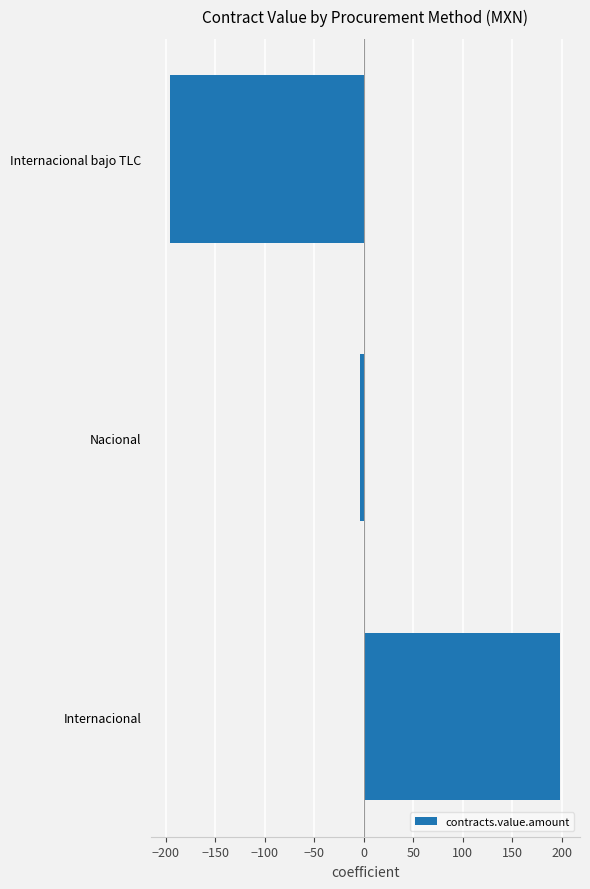

True or false: the data shows 50.8 at Internacional.

False